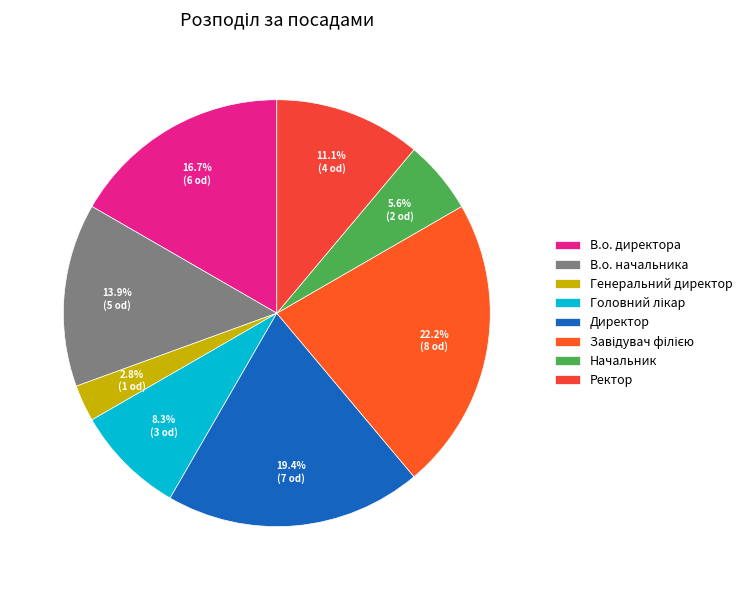

Is there a majority slice in this chart?

No